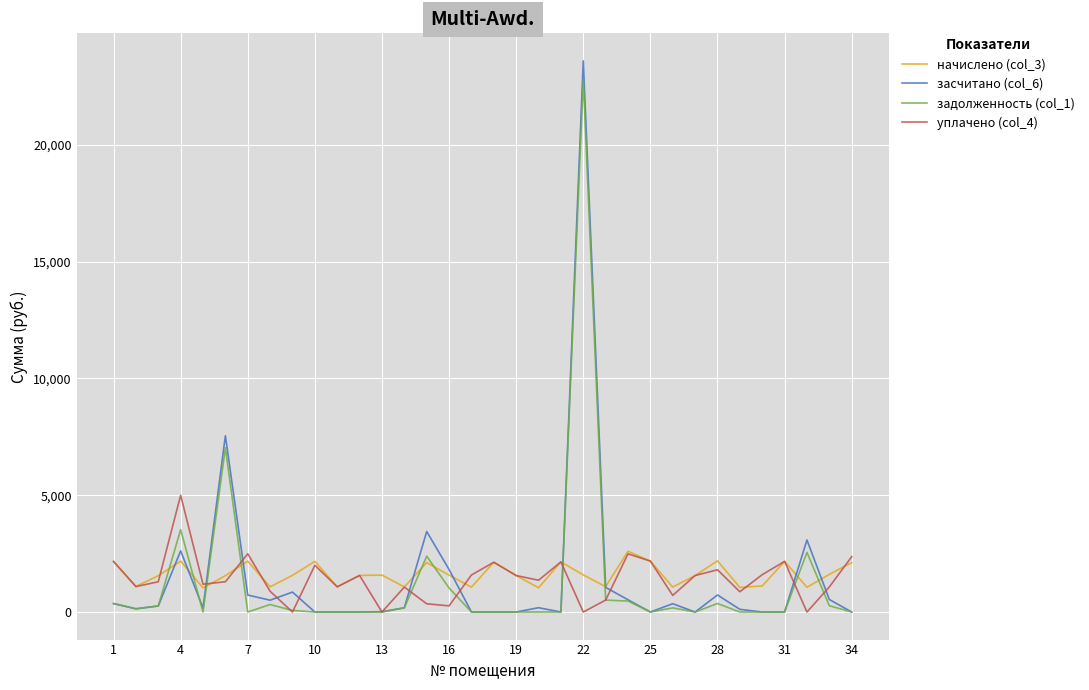

Which series has the widest spread of values?

засчитано (col_6)